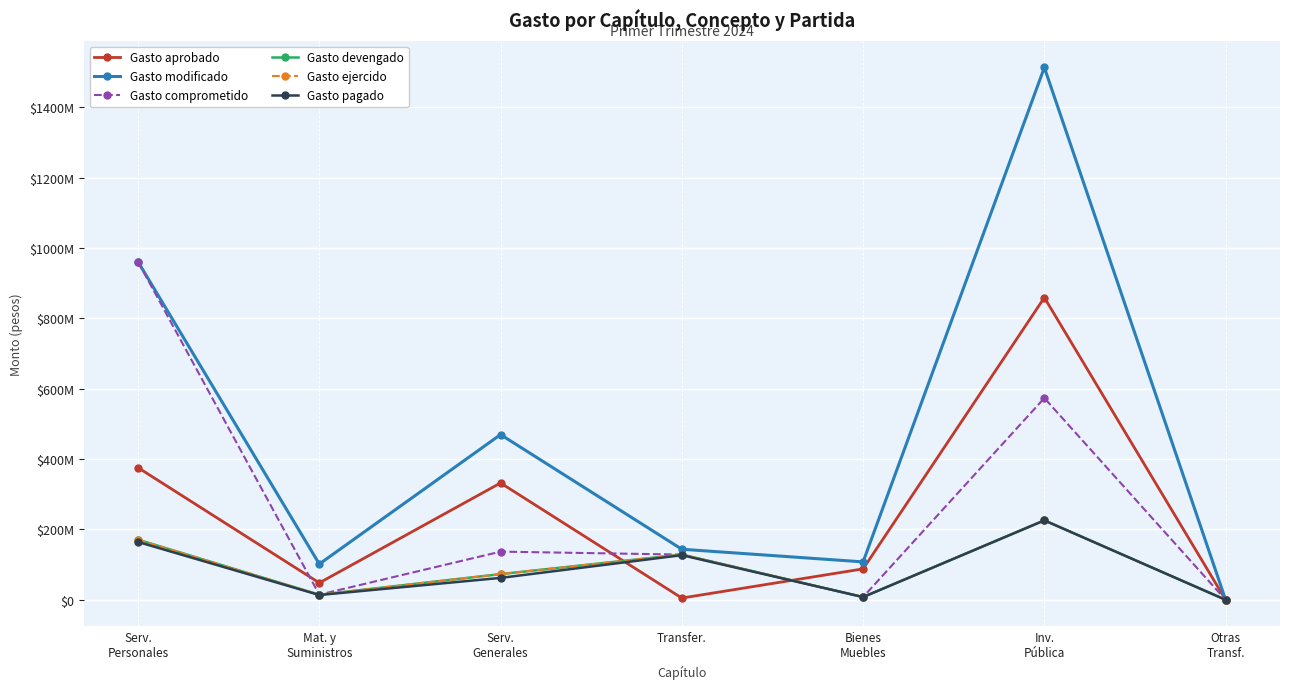

Does the chart have visible grid lines?

Yes